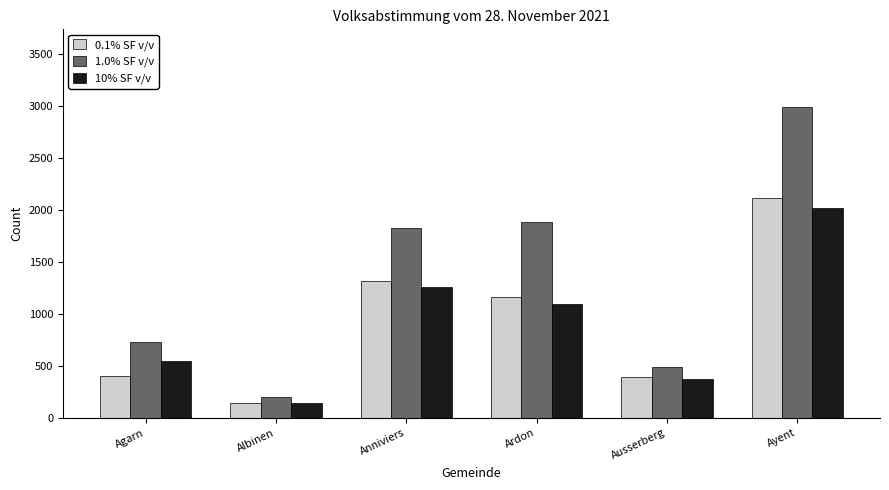

Between Ardon and Ayent, which series saw the biggest shift?

1.0% SF v/v